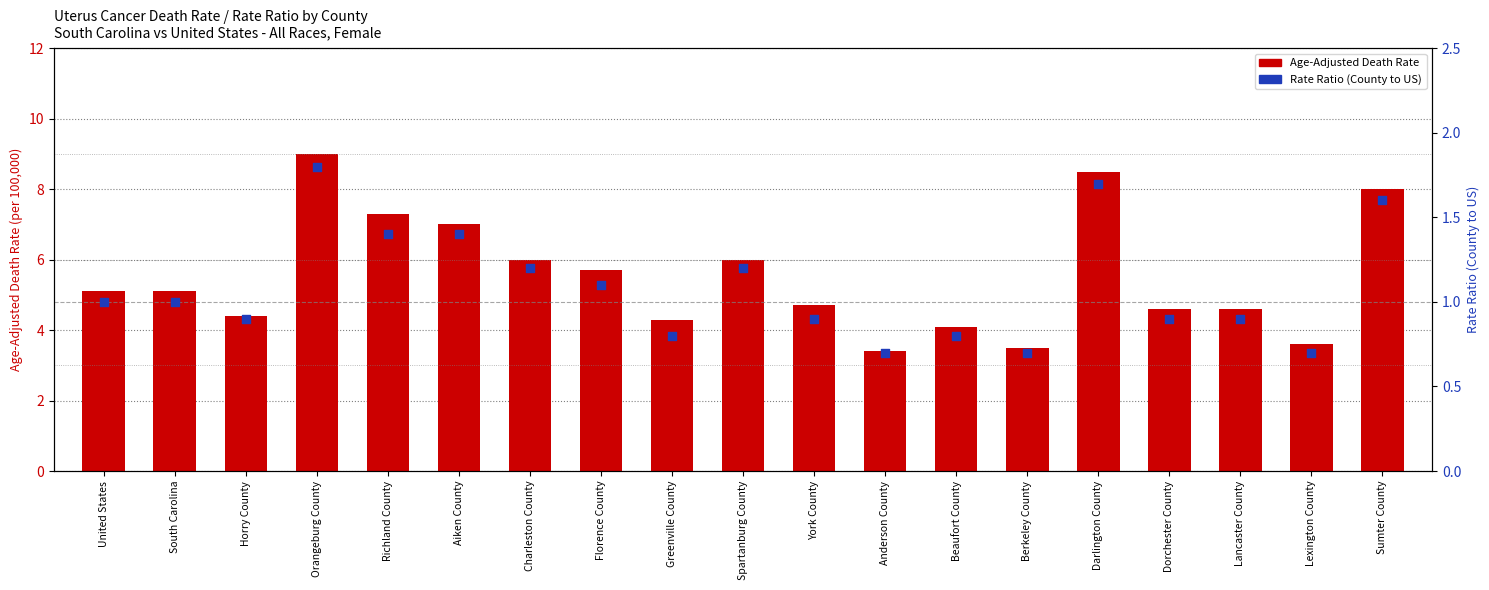

At how many categories does at least one series exceed 2?

19